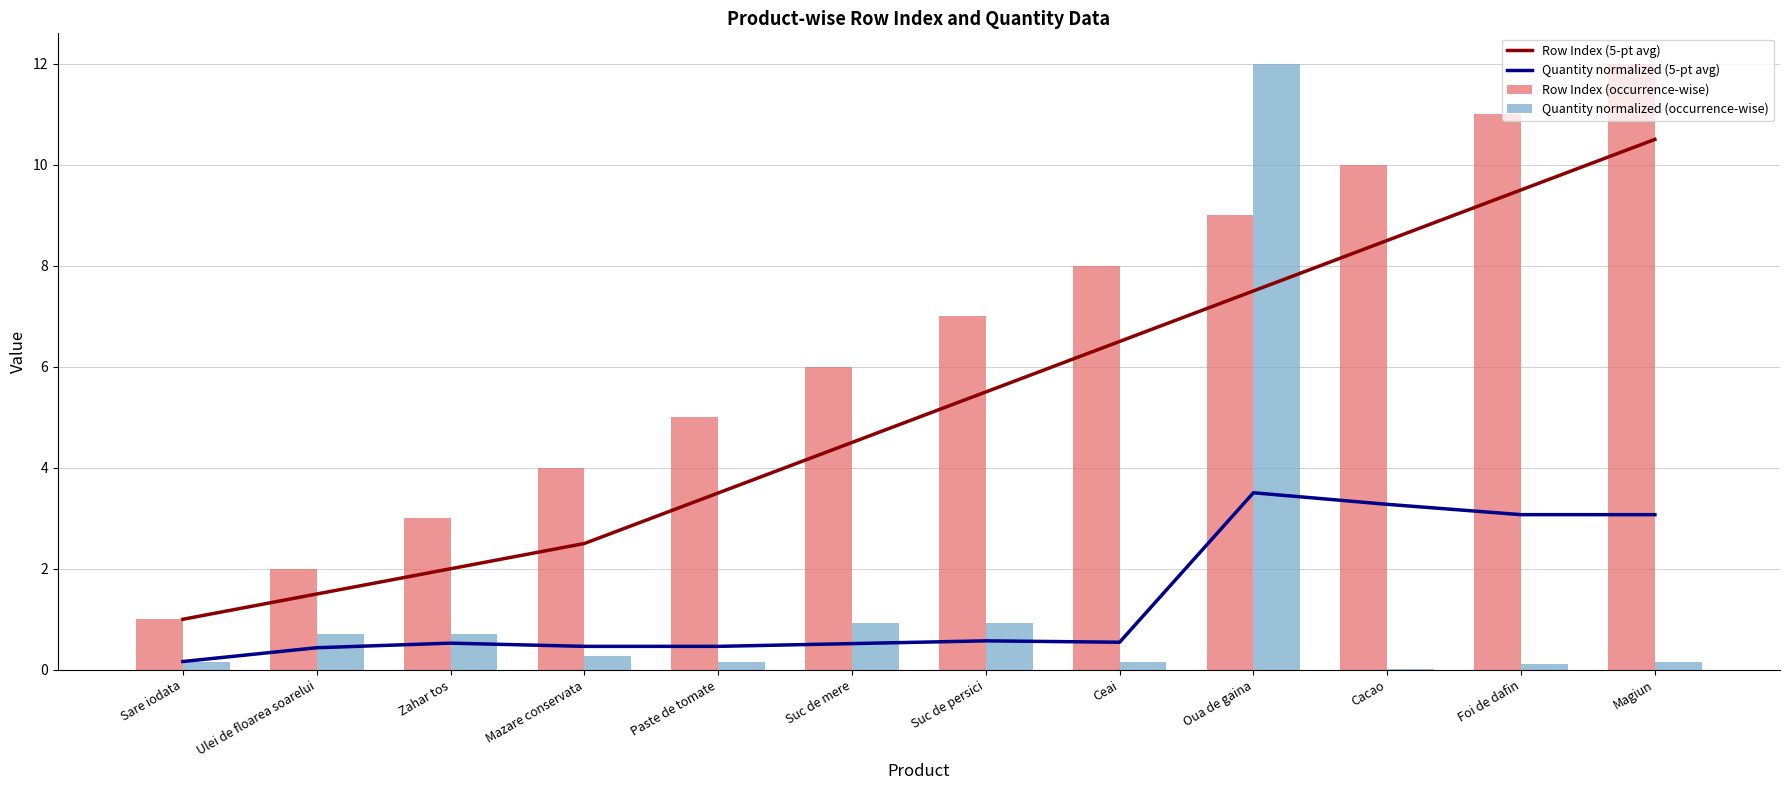

Which series has the largest range (max minus min)?

Quantity normalized (occurrence-wise)